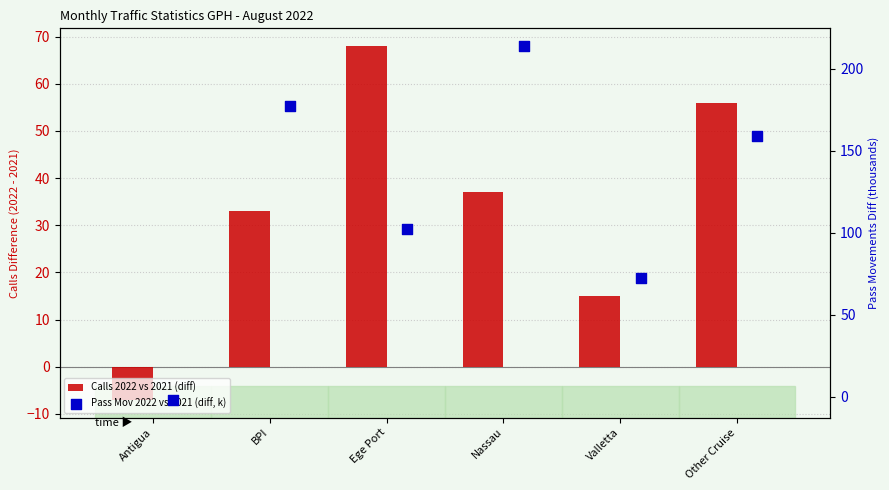

What is the total value across all series at Other Cruise?

214.9